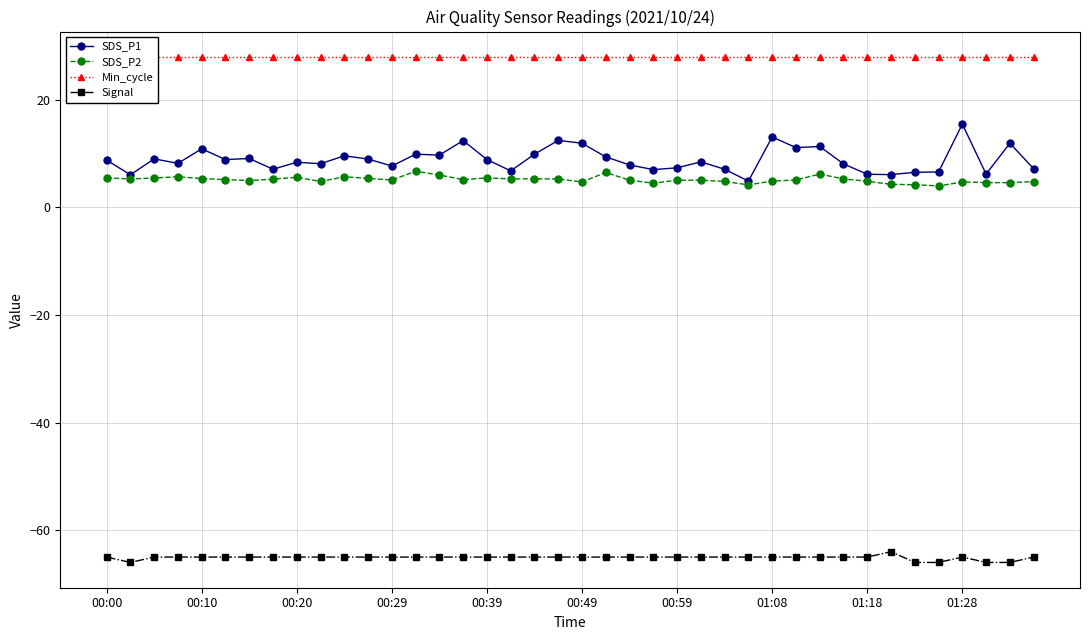

At how many categories does at least one series exceed -44?

40